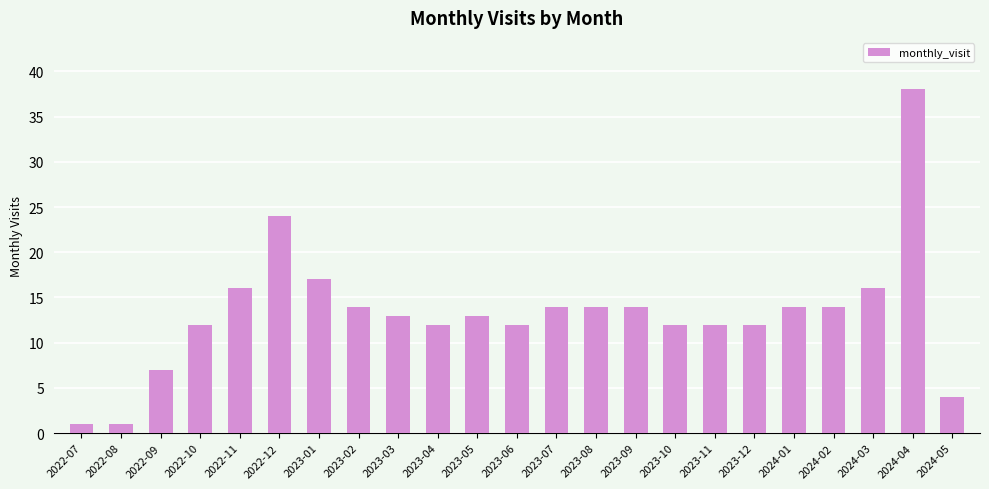

At which label does the data first exceed 13?

2022-11